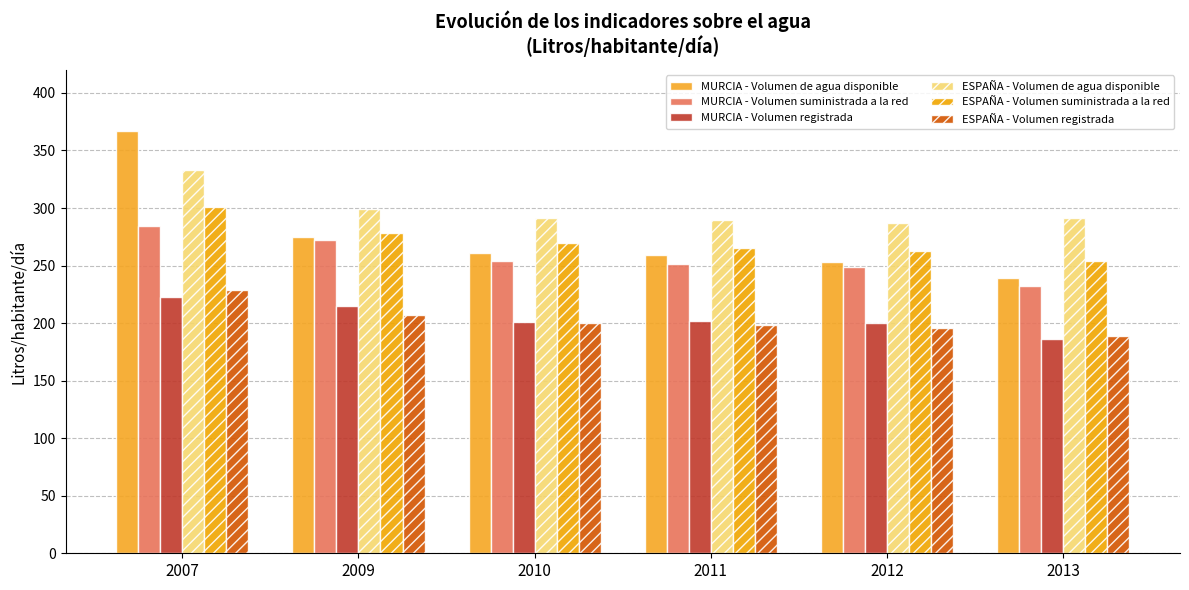

Is the value of MURCIA - Volumen registrada at 2013 greater than the value of ESPAÑA - Volumen registrada at 2007?

No